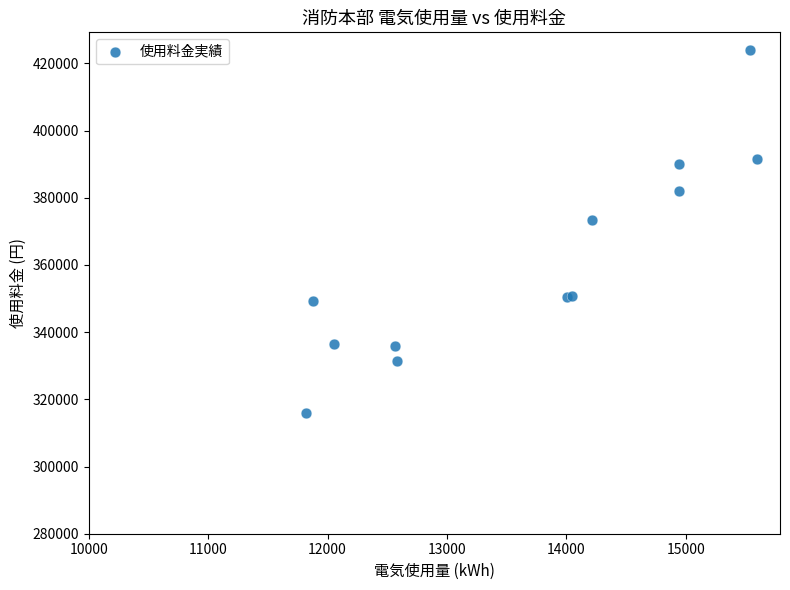

What Y value in the scatter plot is closest to 369841?

373301